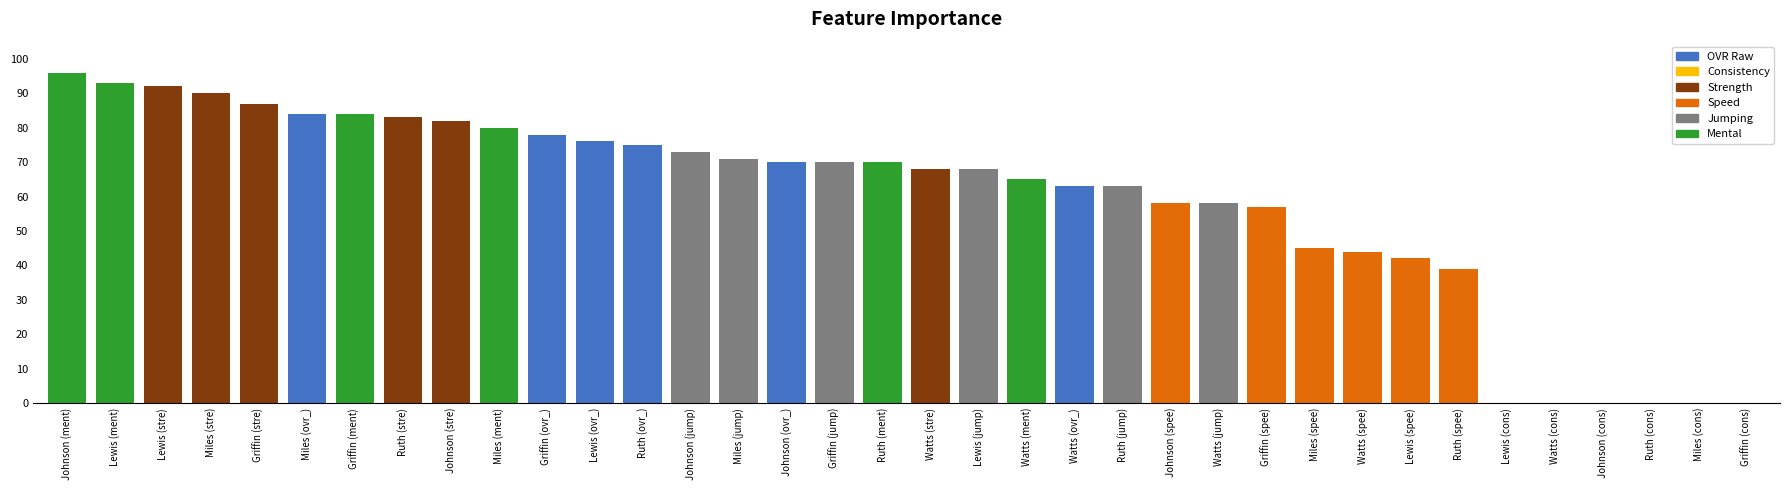

True or false: mental has a value of 117 at 3.

False